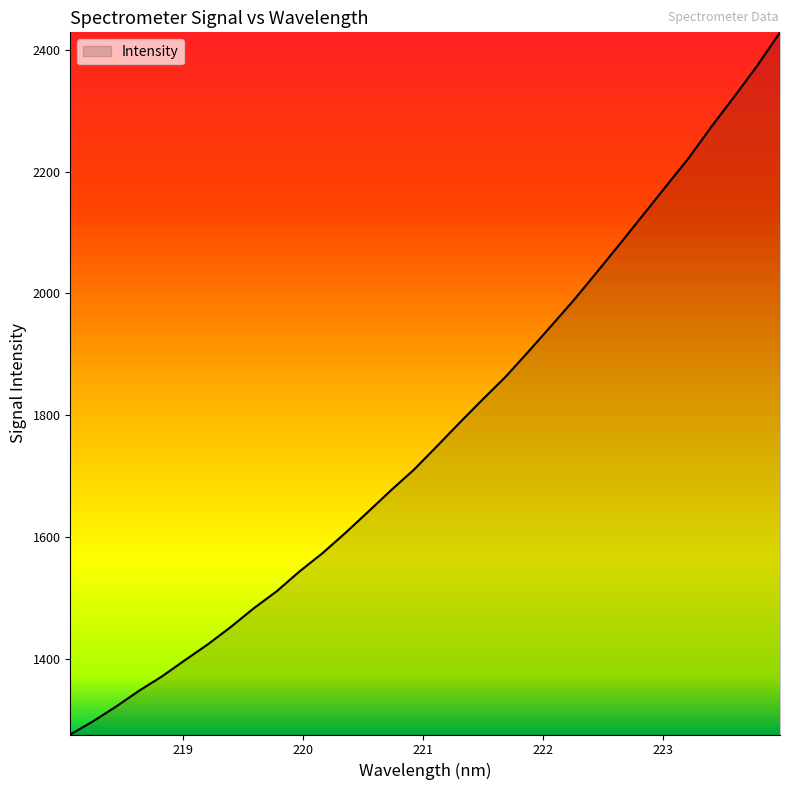

What is the minimum value shown in the chart?

1276.0